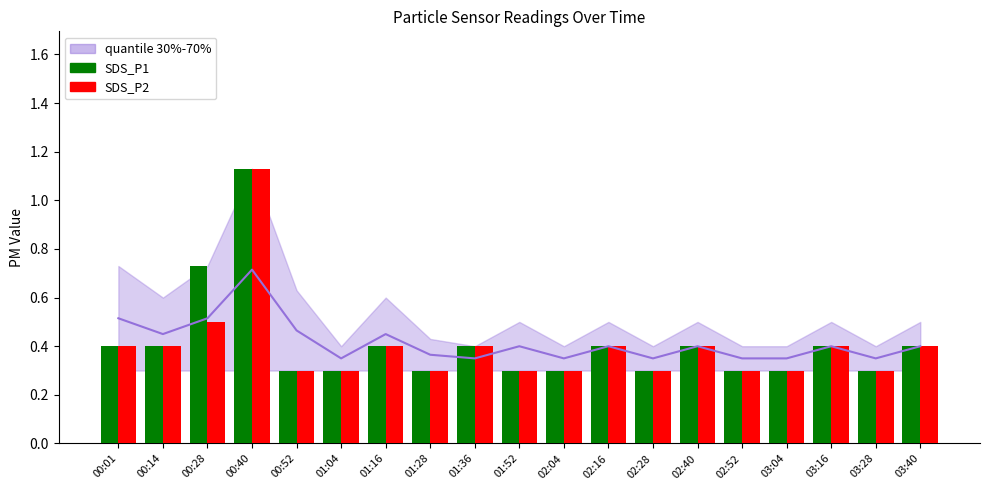

What is the value of the SDS_P2 bar at the 8th from the left?

0.3